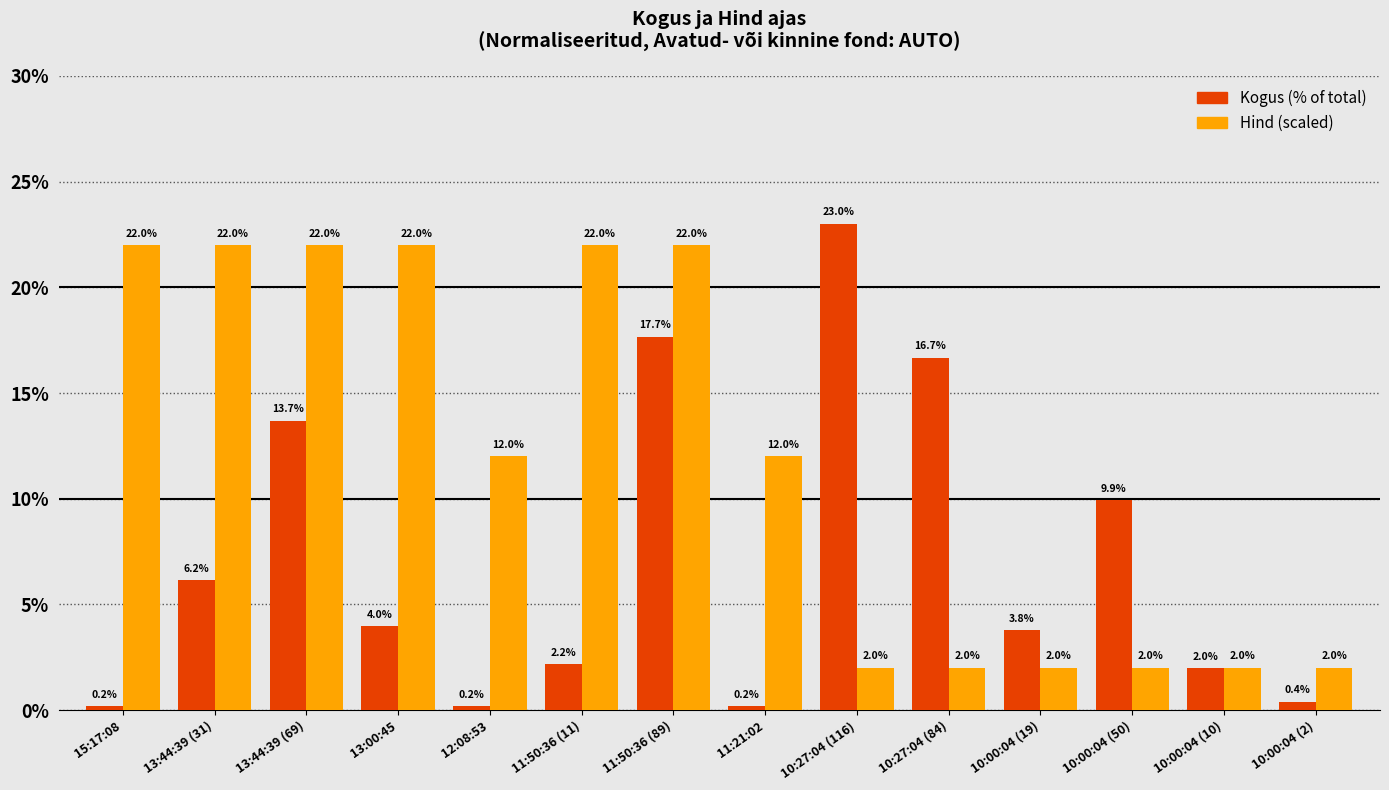

What is the total value across all series at 13:00:45?

26.0